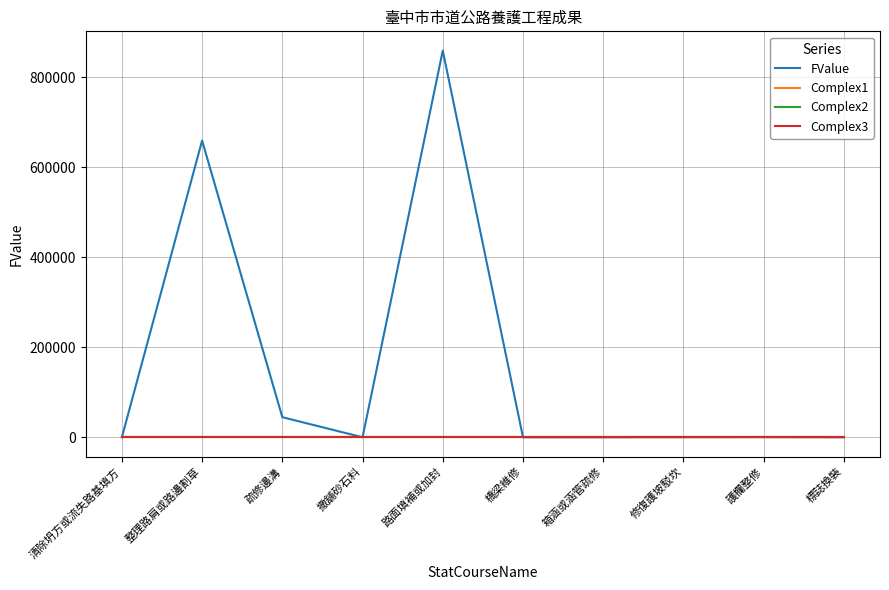

The Complex3 series shows 0.0 at 箱涵或涵管疏修. True or false?

True